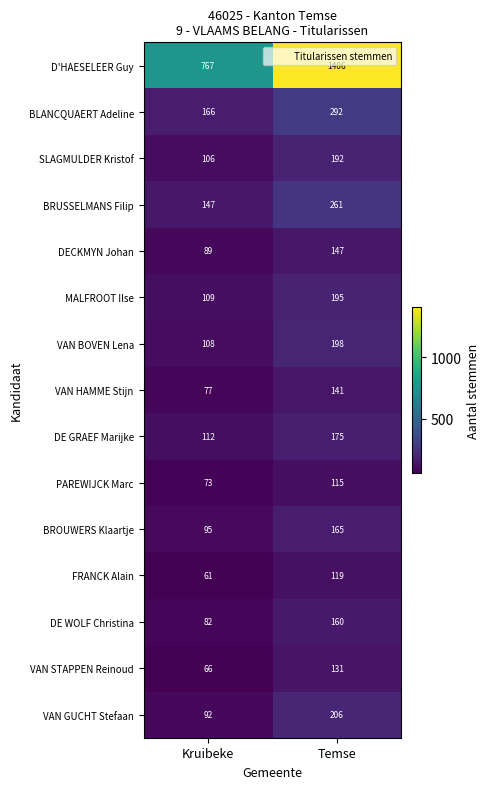

True or false: FRANCK Alain has a value of 119 at Temse.

True